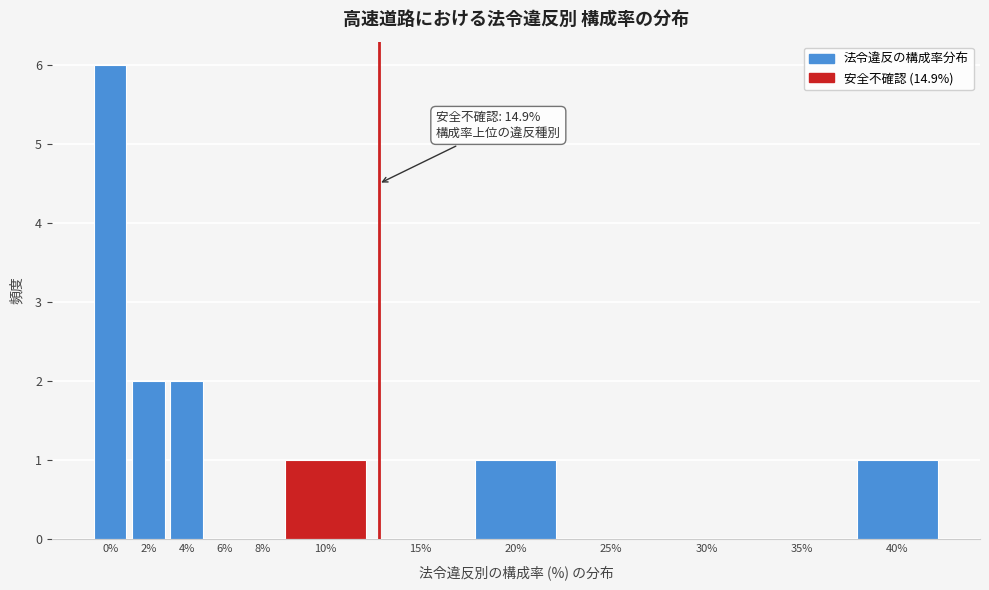

Reading left to right, transcribe all the data shown in this chart.

0%=6	2%=2	4%=2	6%=0	8%=0	10%=1	15%=0	20%=1	25%=0	30%=0	35%=0	40%=1